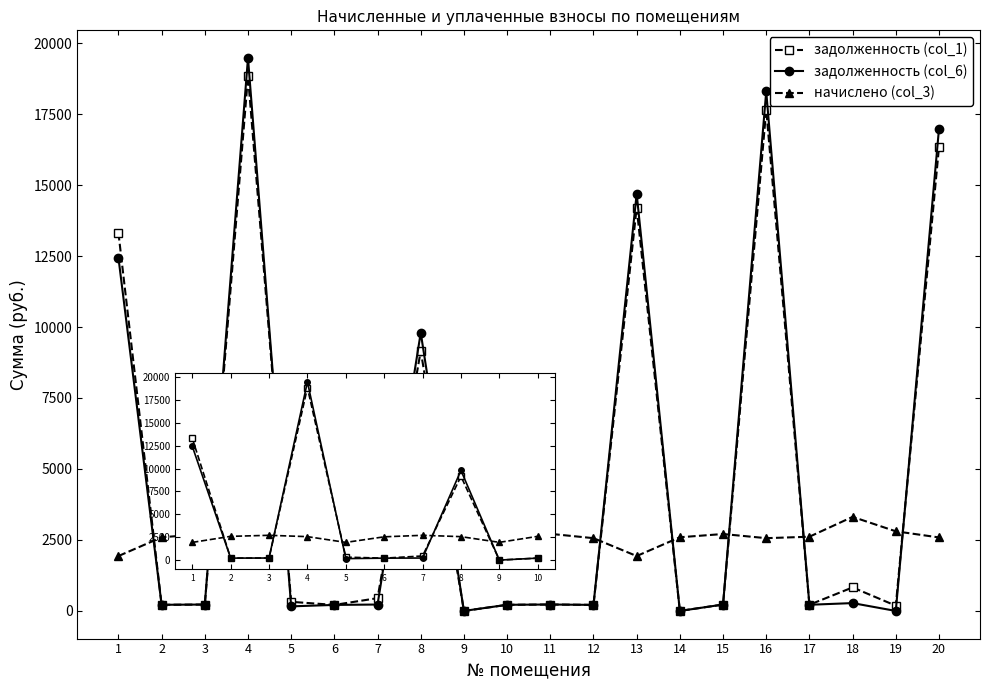

What is the value of the задолженность (col_1) point at the 3rd from the left?

224.9